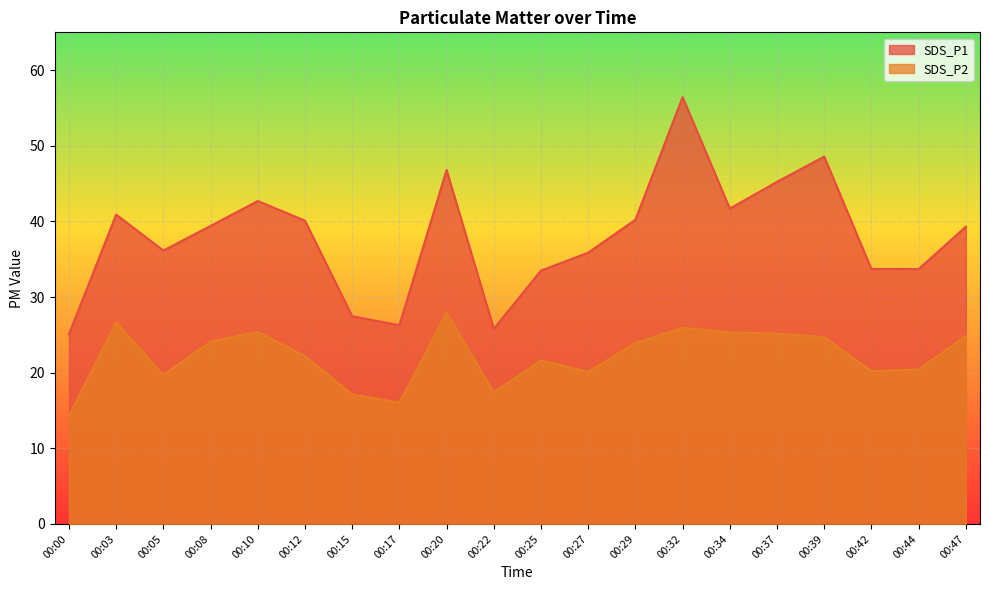

What is the total value across all series at 00:12?

62.3